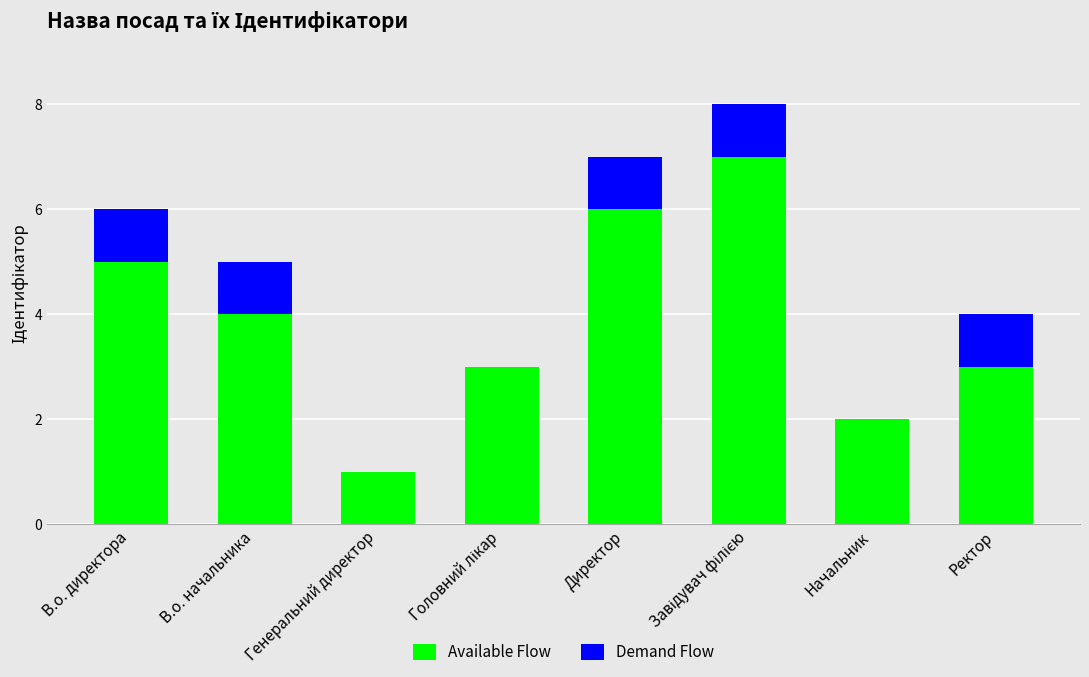

The Available Flow series shows 0 at Генеральний директор. True or false?

False